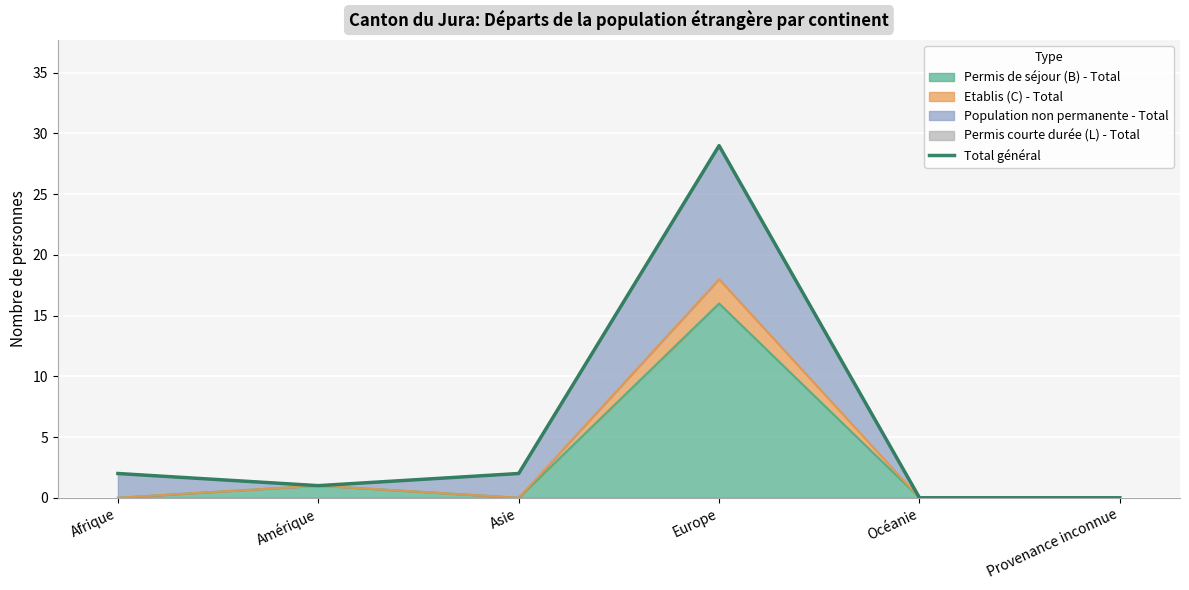

Reading left to right, list all the values displayed in this chart.

Afrique=2	Amérique=1	Asie=2	Europe=29	Océanie=0	Provenance inconnue=0